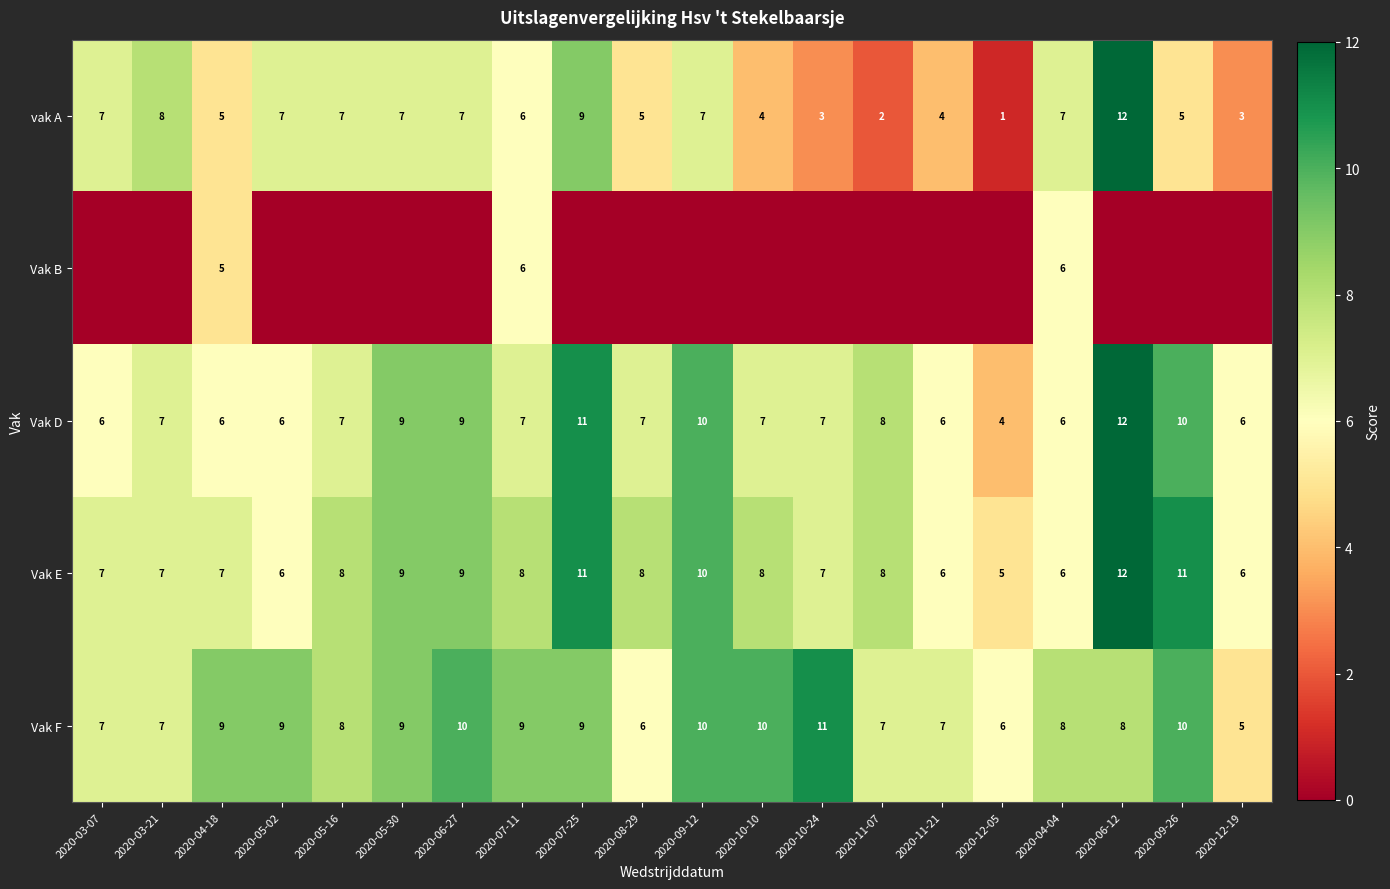

At which label is vak A closest to 6?

2020-07-11